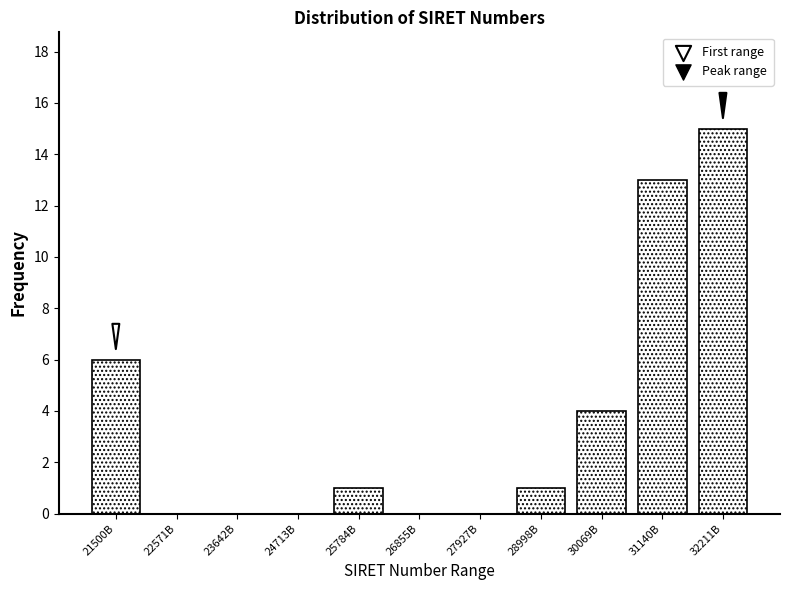

Reading left to right, list all the values displayed in this chart.

21500B=6	22571B=0	23642B=0	24713B=0	25784B=1	26855B=0	27927B=0	28998B=1	30069B=4	31140B=13	32211B=15